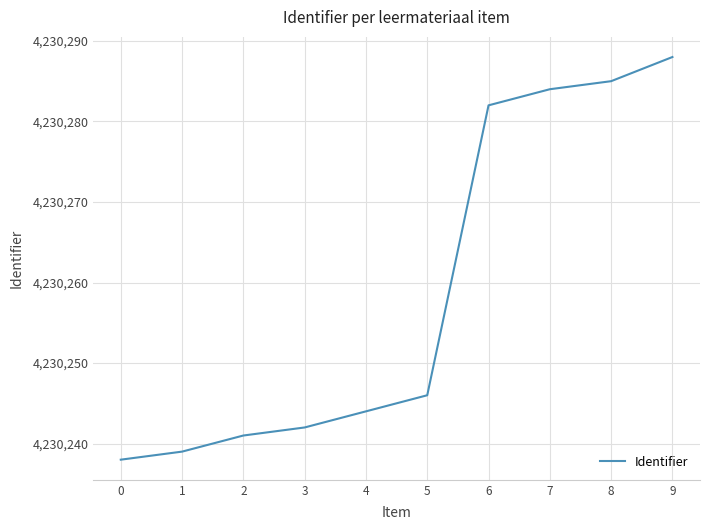

What is the sum of all values?

42302589